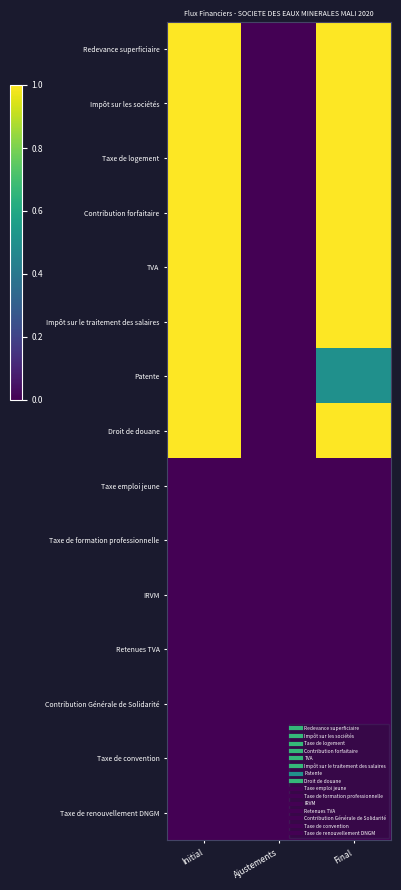

Which series has the largest total across all categories?

Redevance superficiaire